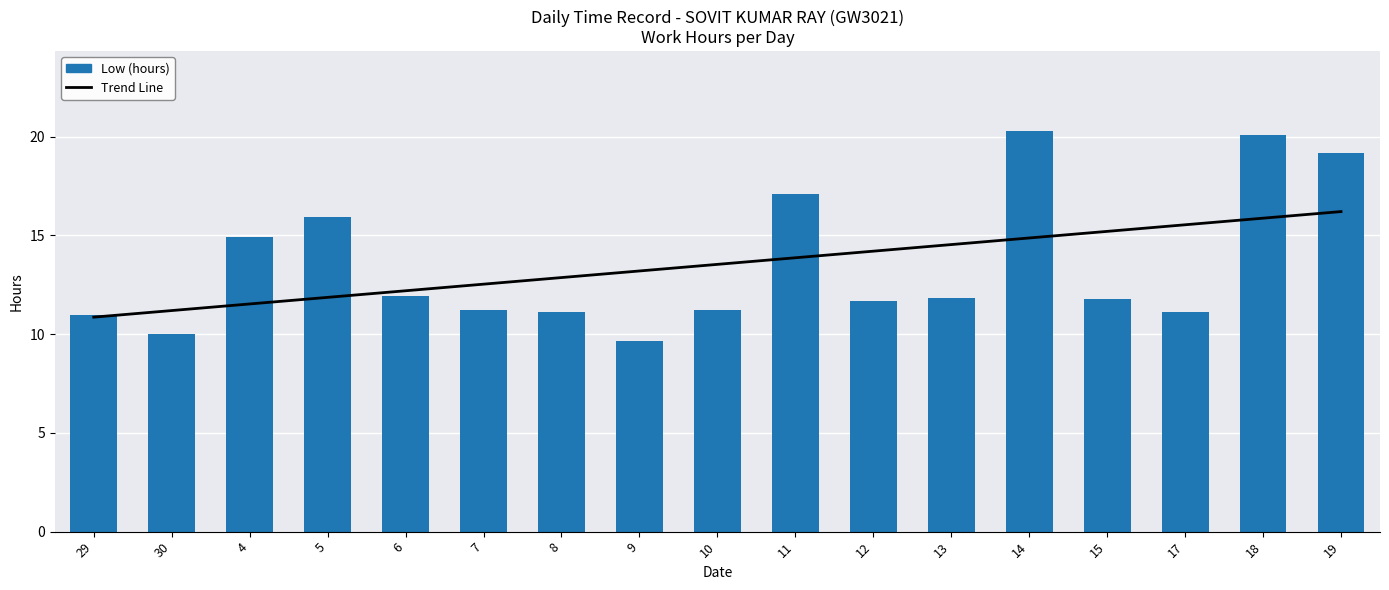

How many values in the Trend Line series are below 13?

7